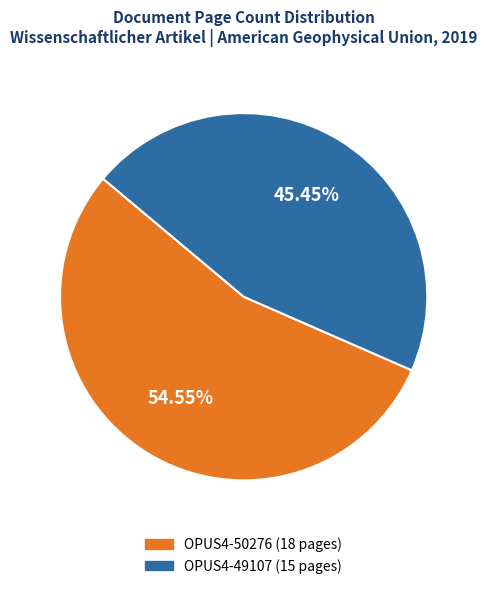

Which slice represents more than half of the pie?

OPUS4-50276